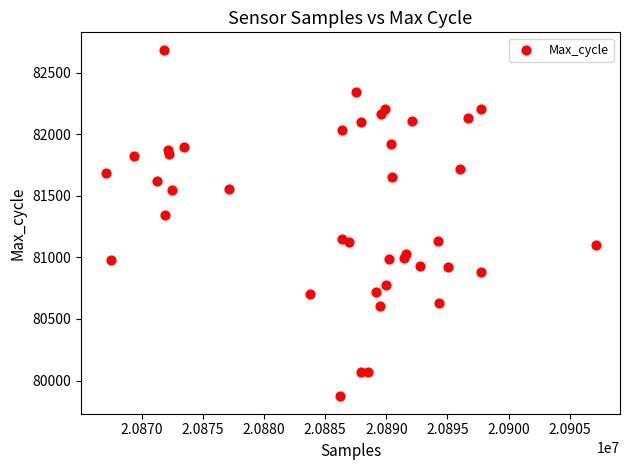

What is the range of X values (max minus min)?

40054